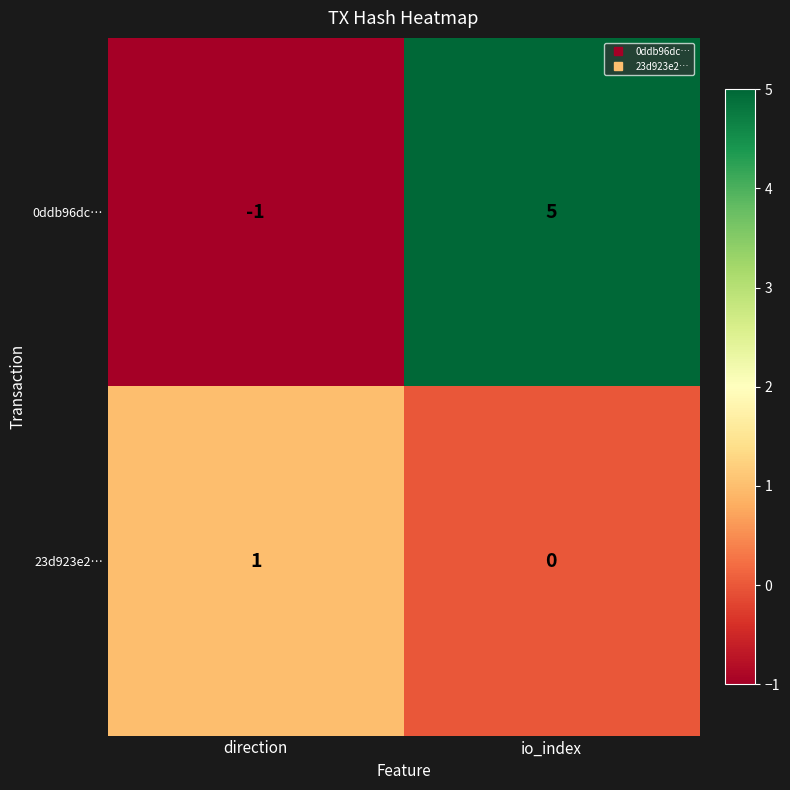

At how many categories does at least one series exceed 4?

1